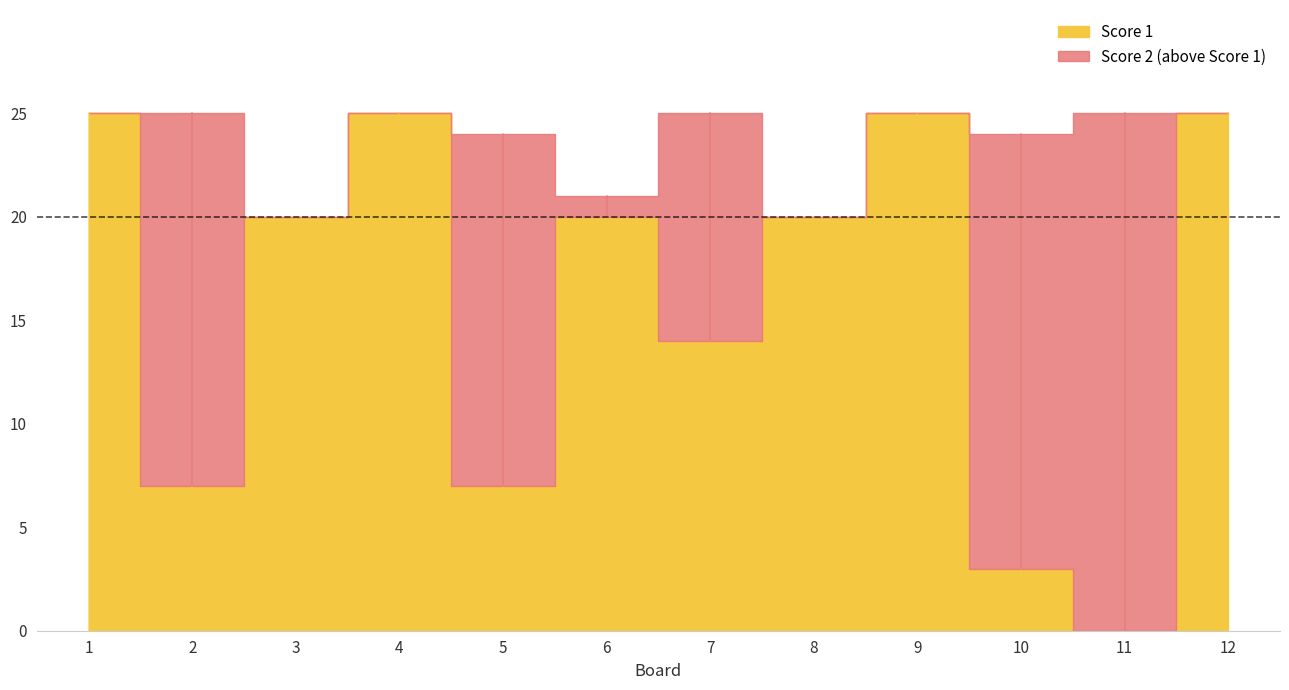

True or false: Score 1 has more than 0 interior local peaks.

True